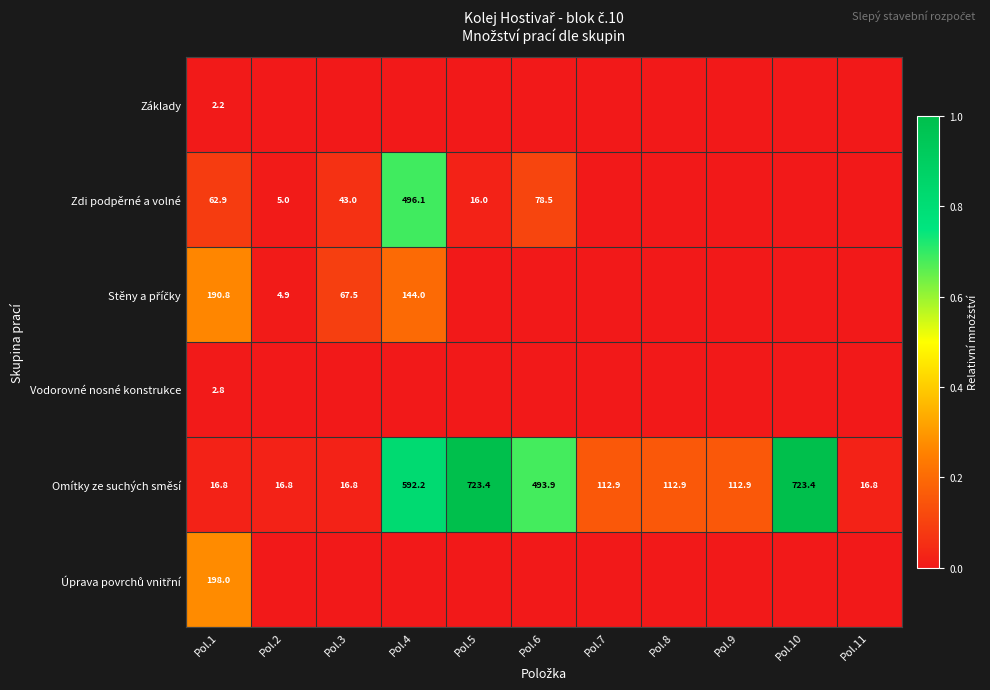

The value of Zdi podpěrné a volné at Pol.1 is 62.9. True or false?

True